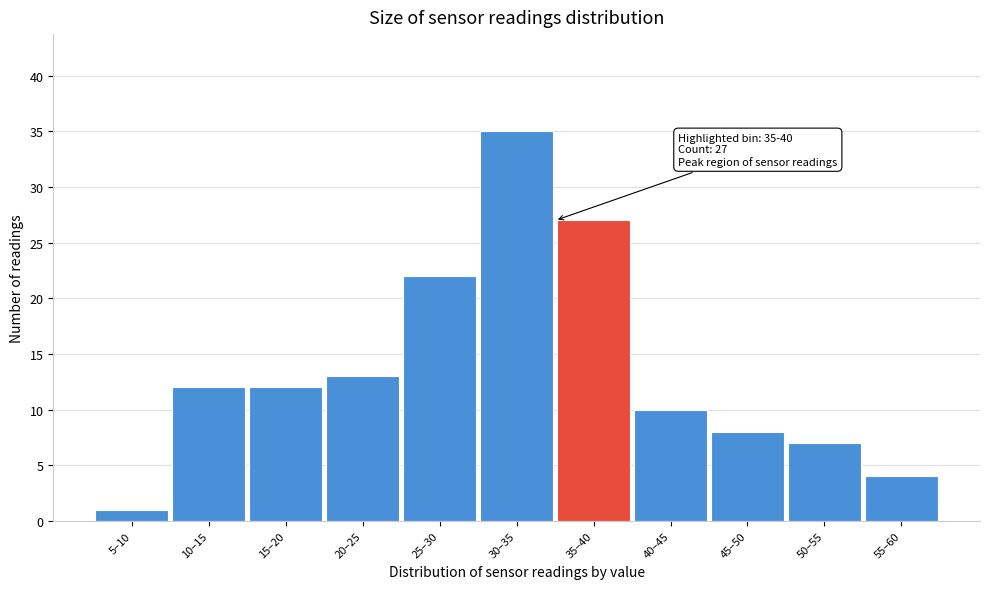

Reading left to right, transcribe all the data shown in this chart.

5–10=1	10–15=12	15–20=12	20–25=13	25–30=22	30–35=35	35–40=27	40–45=10	45–50=8	50–55=7	55–60=4